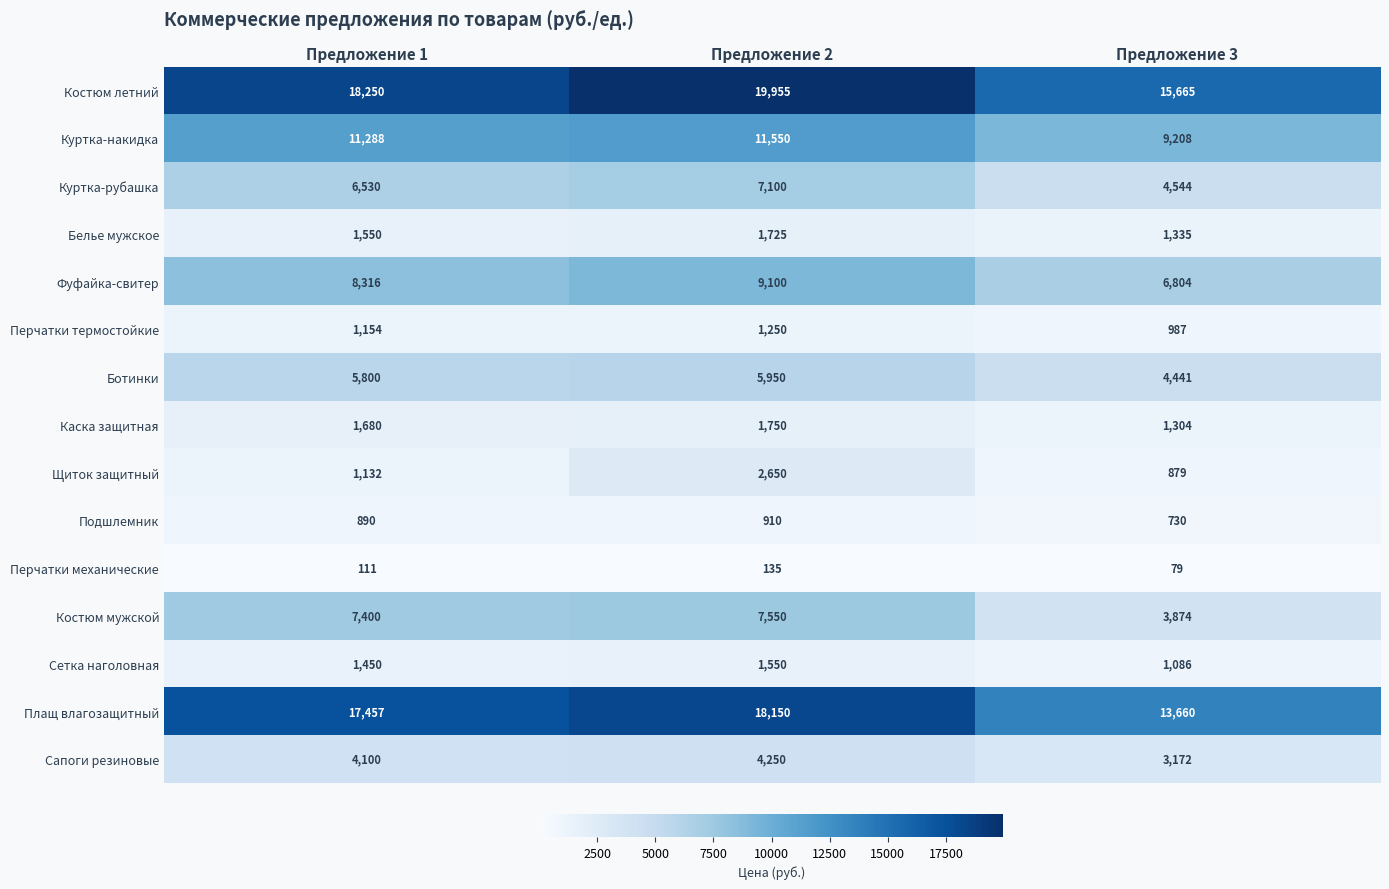

Which series has the largest total across all categories?

Костюм летний